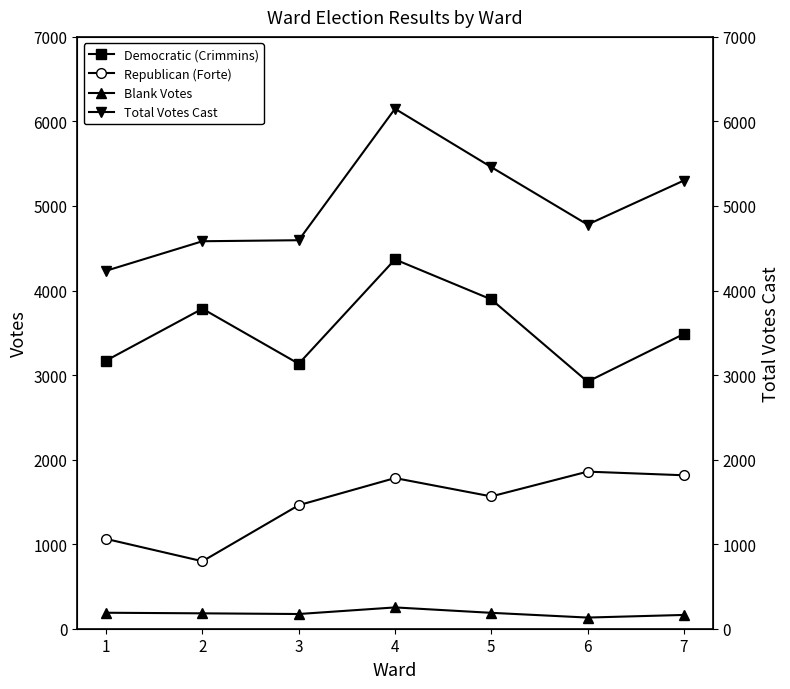

What is the maximum value for Democratic (Crimmins)?

4368